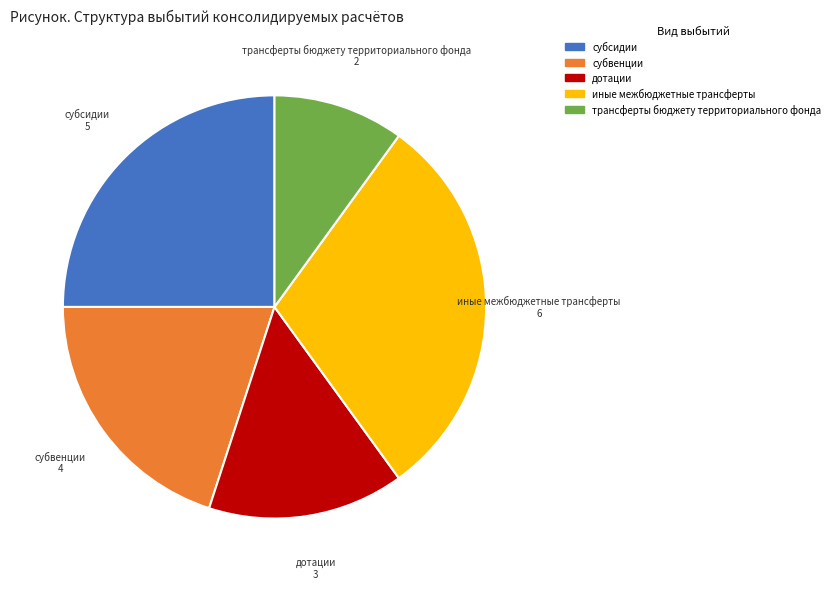

Does any single category account for the majority?

No